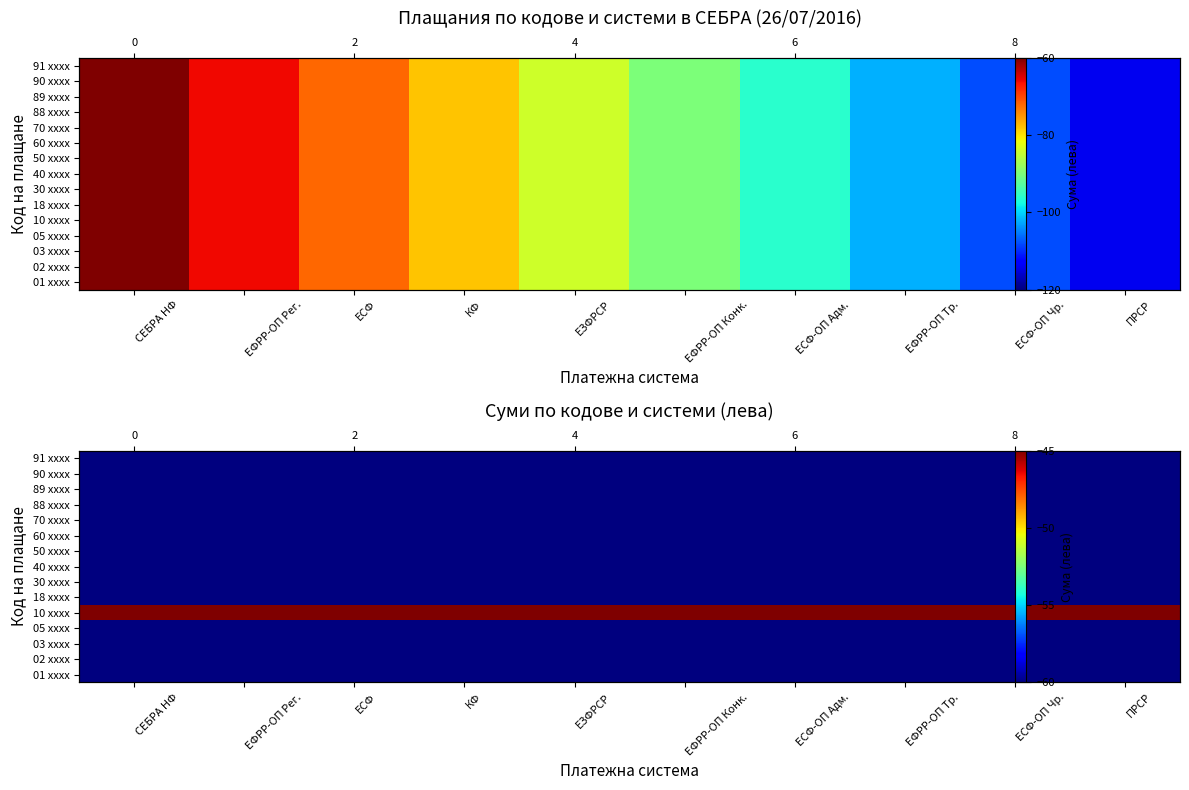

At how many categories does at least one series exceed -50?

10